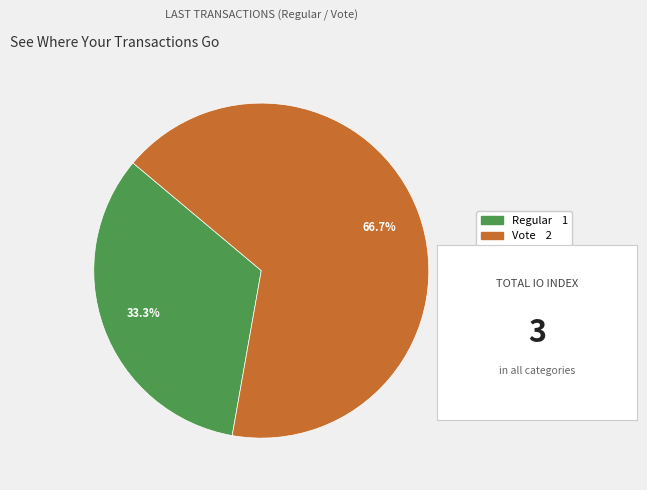

How many segments does this pie chart have?

2